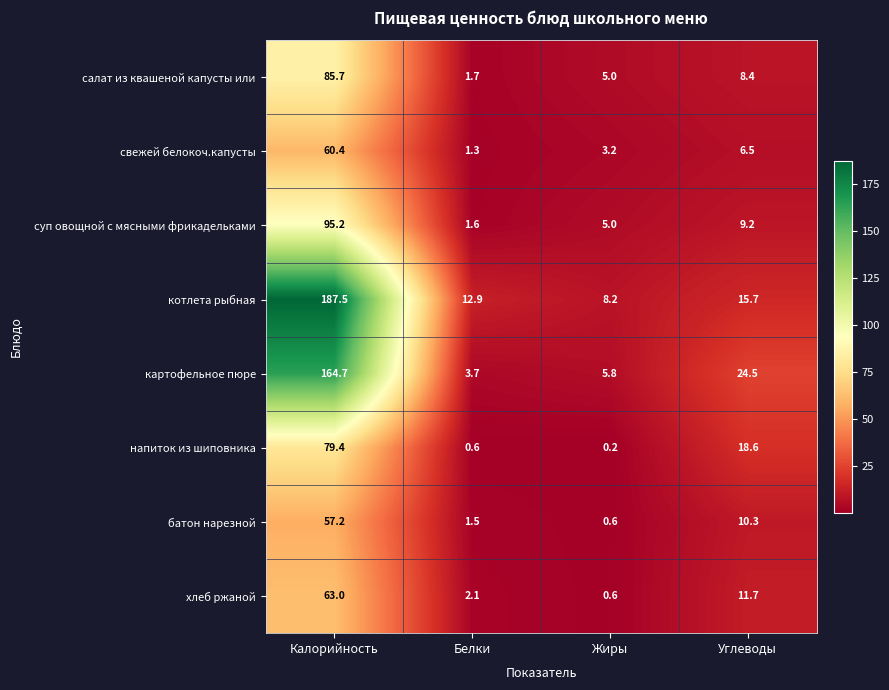

How many data points in свежей белокоч.капусты are less than 6?

2